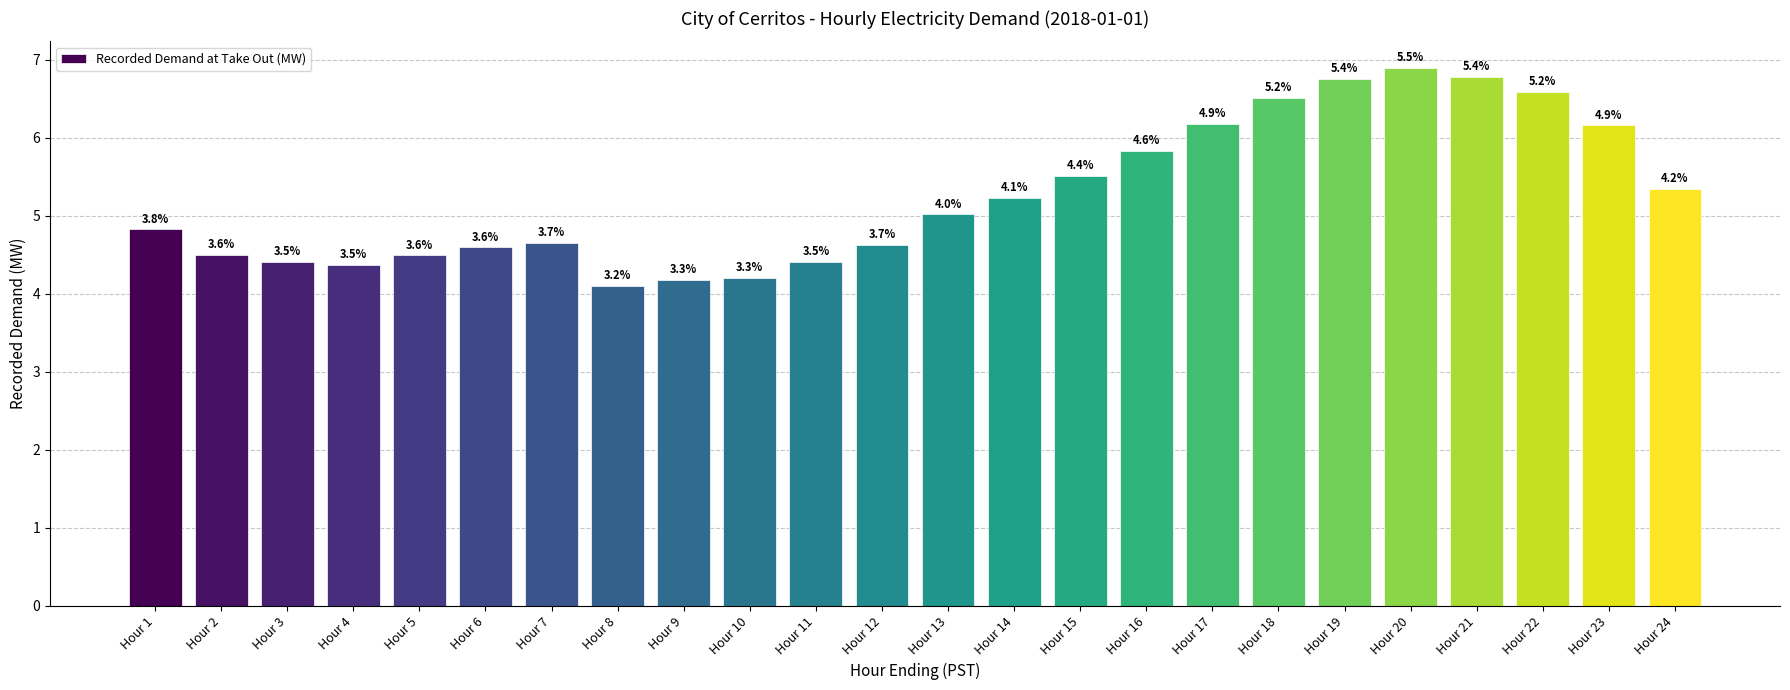

Is it true that the value at Hour 5 is 4.5?

True